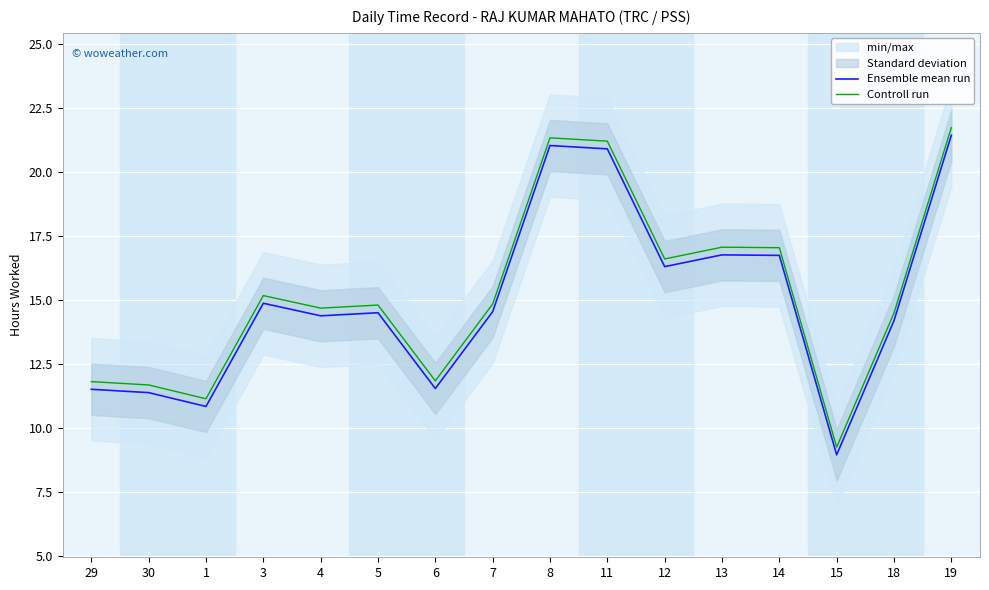

What is the spread (max minus min) of values at 4?

0.3